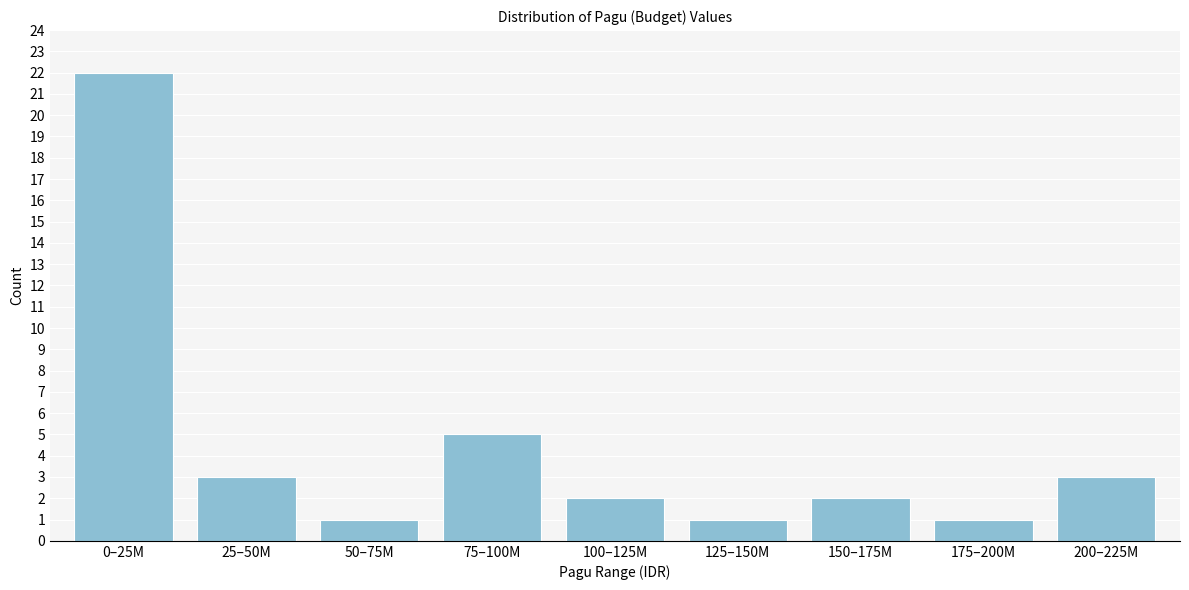

Reading right to left, what are all the values shown in this chart?

3	1	2	1	2	5	1	3	22